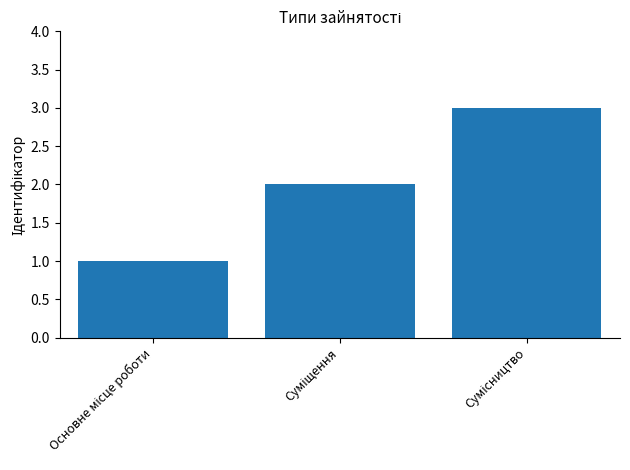

What is the smallest value displayed?

1